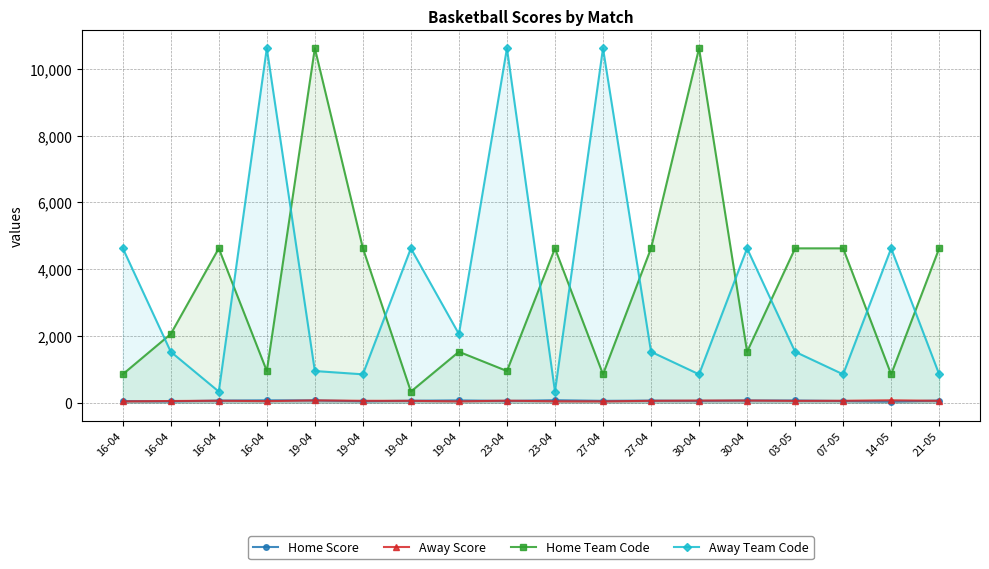

The Away Score series shows 19 at 07-05. True or false?

False